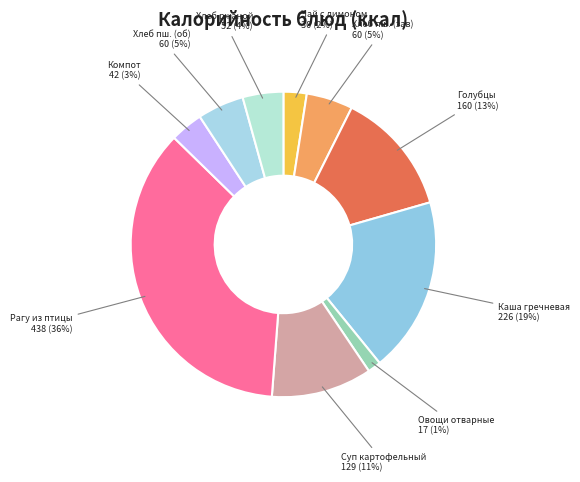

What is the smallest slice in the pie chart?

Овощи отварные